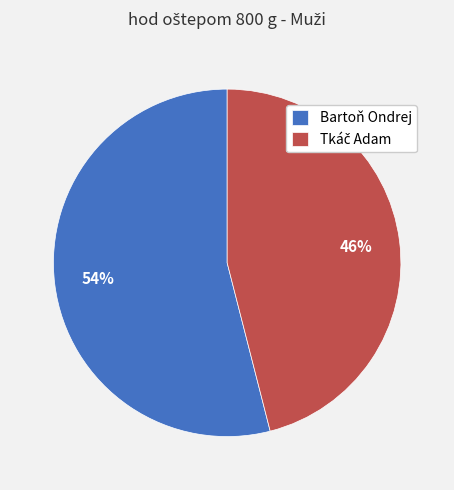

True or false: Bartoň Ondrej accounts for 48% of the total.

False